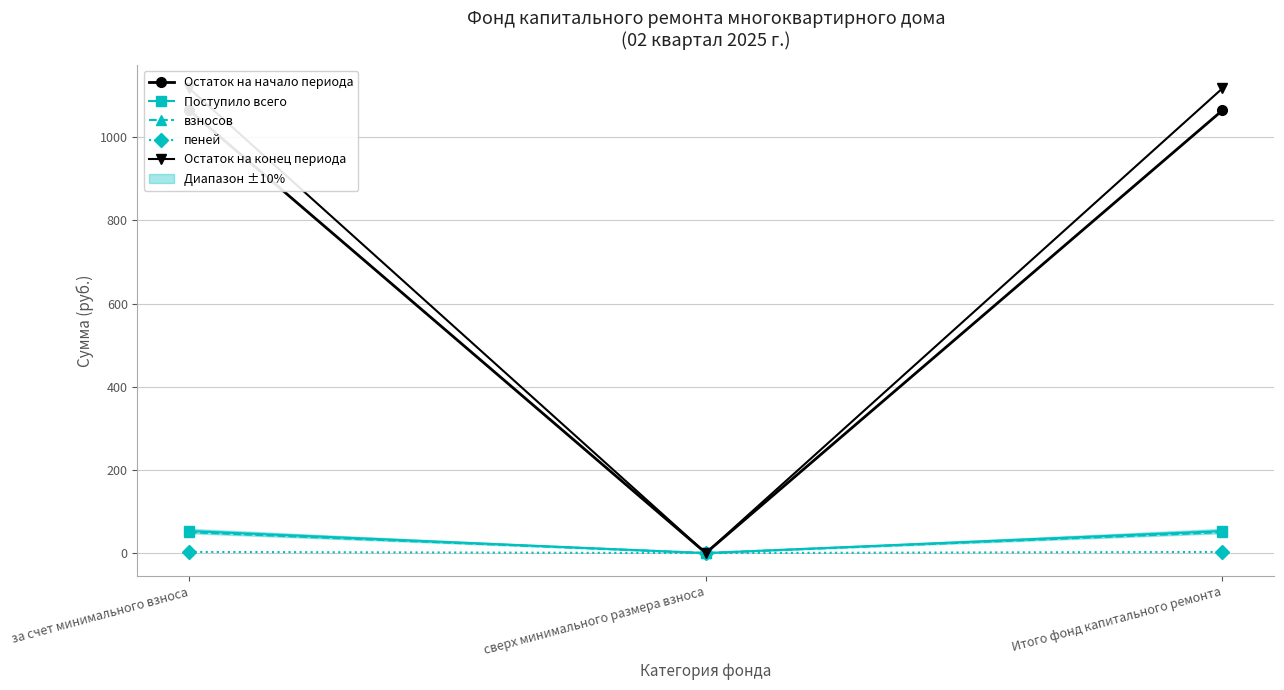

At за счет минимального взноса, list the series in order from smallest to largest.

пеней, взносов, Поступило всего, Остаток на начало периода, Остаток на конец периода